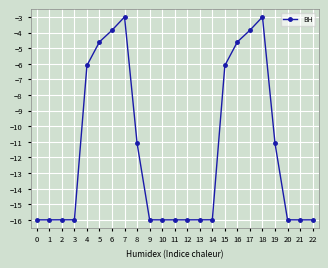

True or false: there are more than 0 points higher than both neighbors.

True